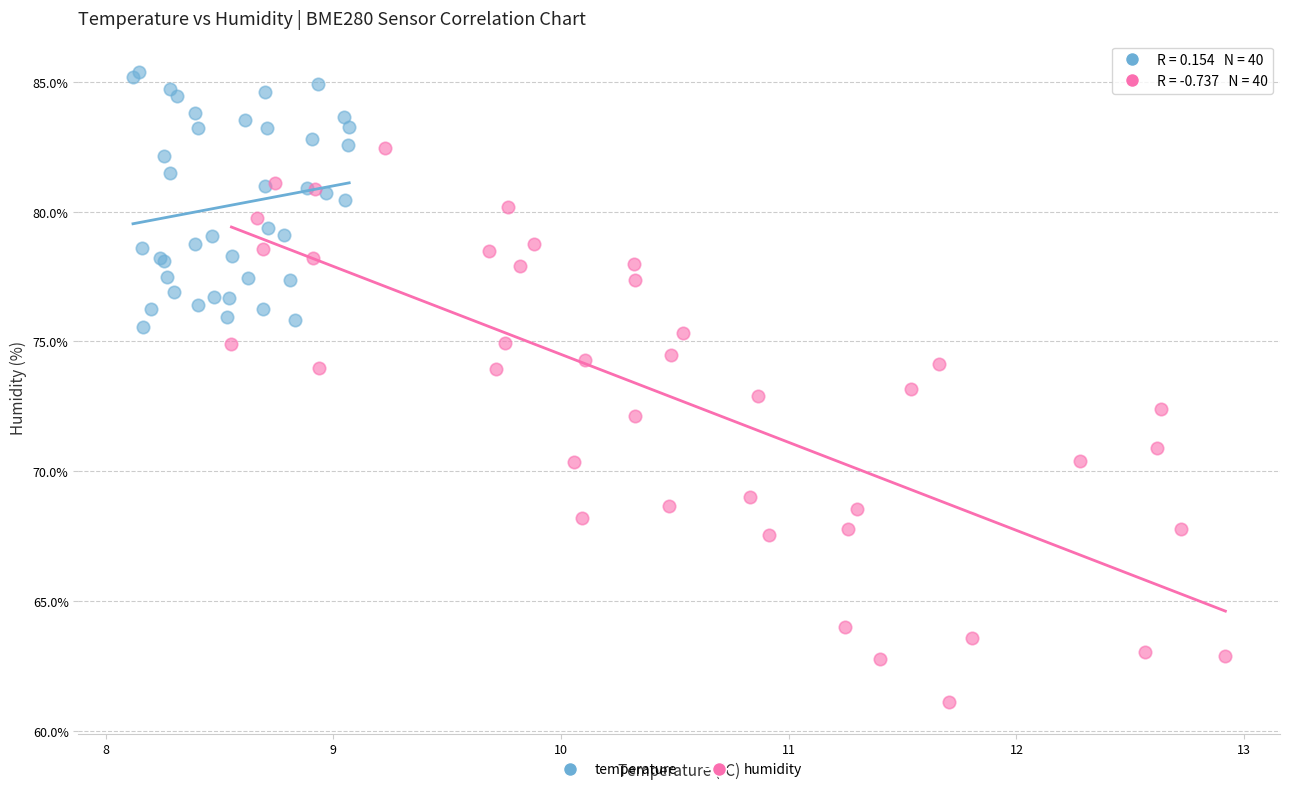

Which series has the widest spread of Y values?

humidity